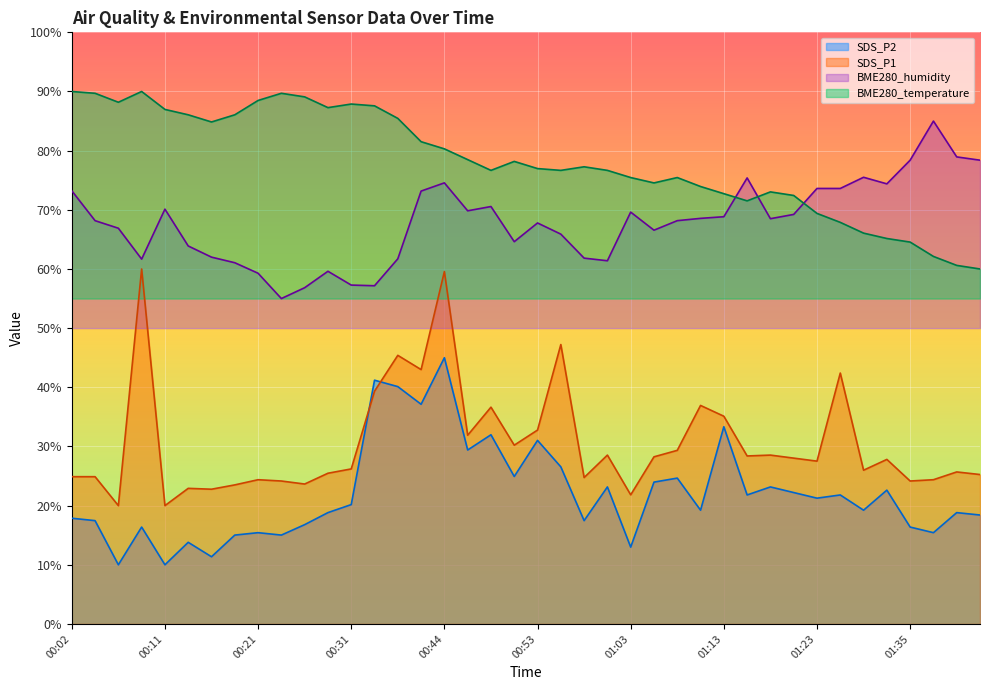

What are all the series names shown in the legend?

SDS_P2, SDS_P1, BME280_humidity, BME280_temperature